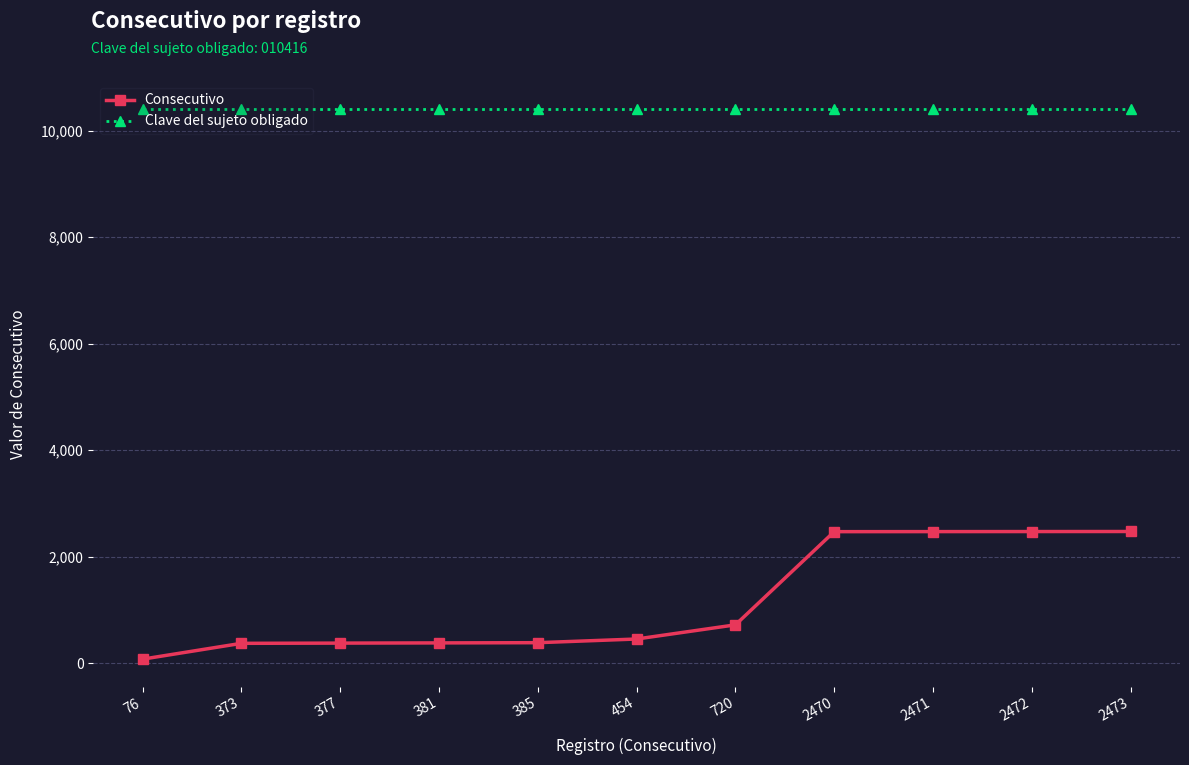

The Consecutivo series shows 381 at 381. True or false?

True